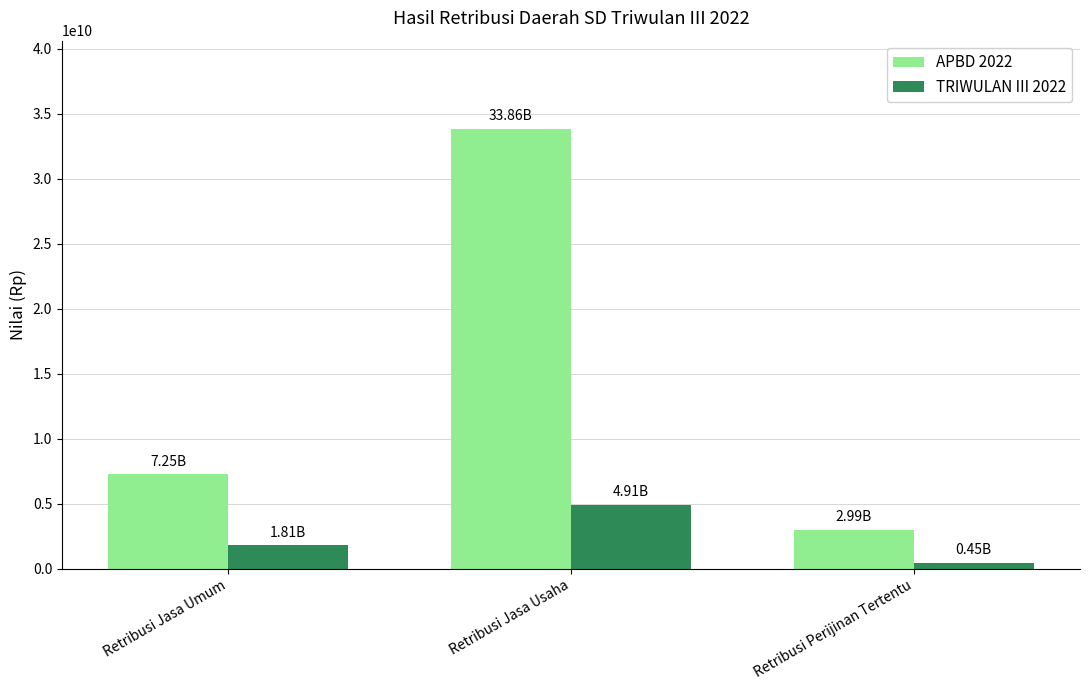

How many values in the APBD 2022 series are below 7251670700?

1